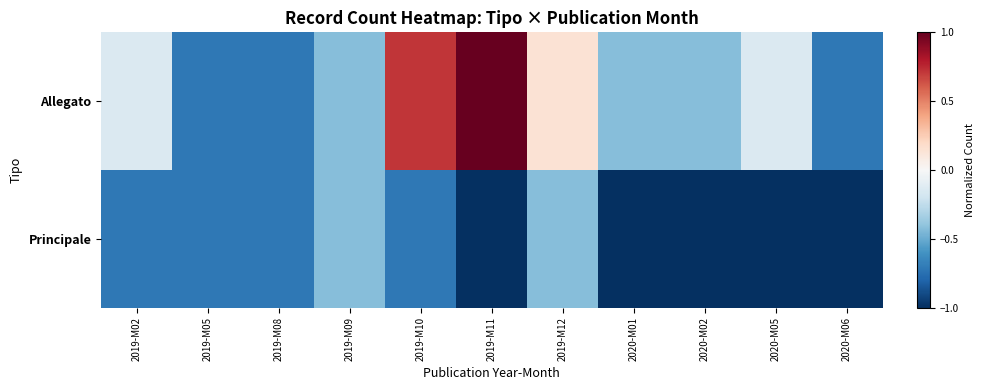

List the series in order of their peak value, lowest first.

Principale, Allegato